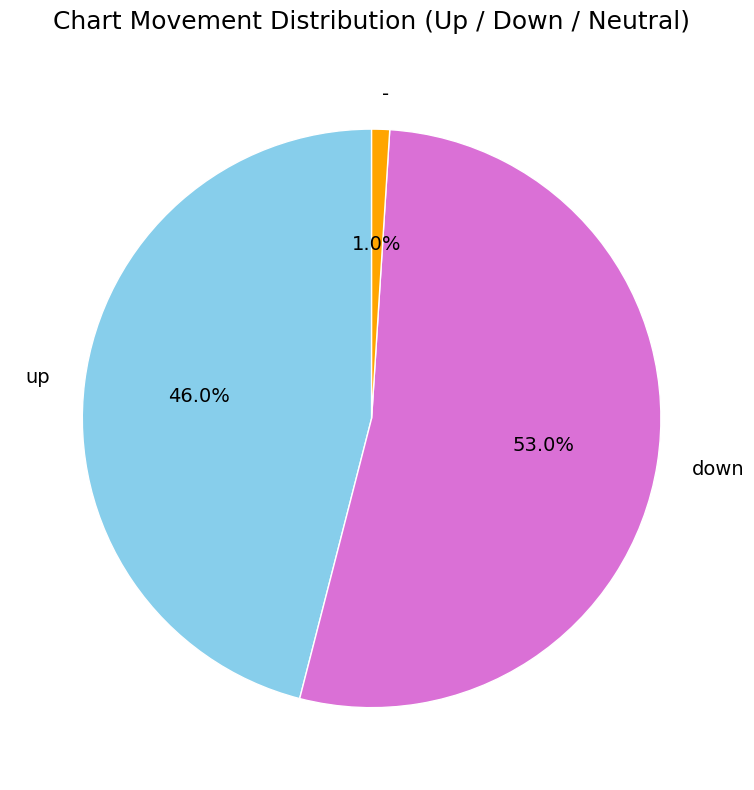

Is it true that up is 35% of the pie?

False